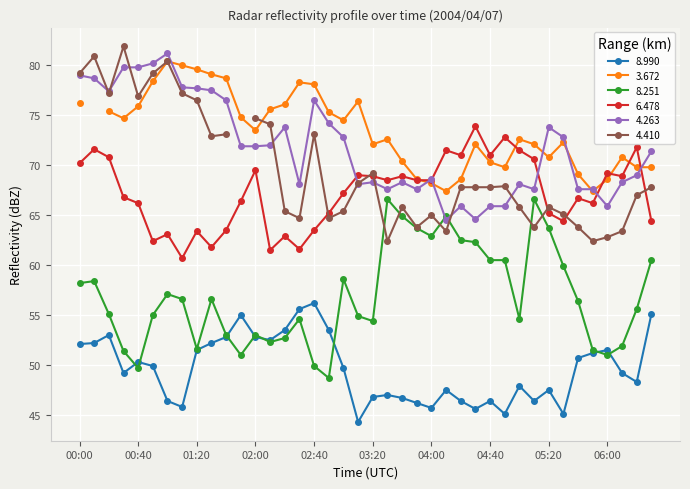

True or false:   6.478 and   8.990 intersect in this chart.

False